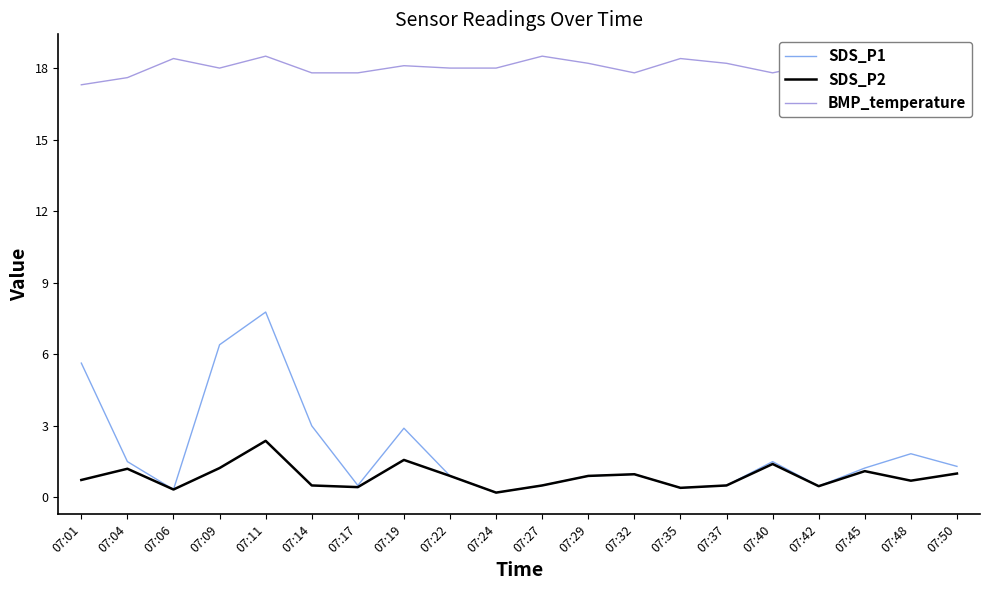

Which series has the widest spread of values?

SDS_P1